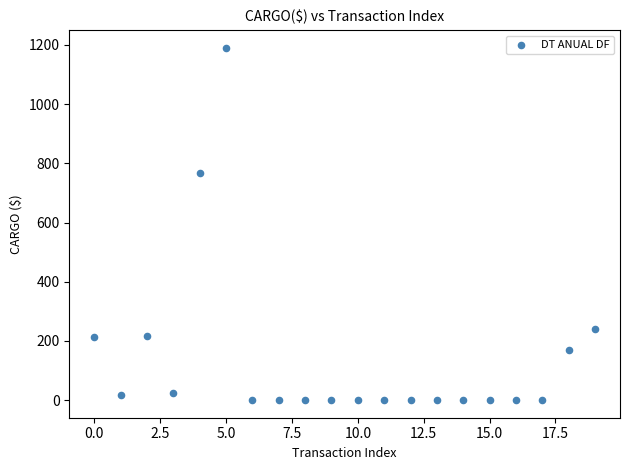

What Y value in the scatter plot is closest to 595?

766.6